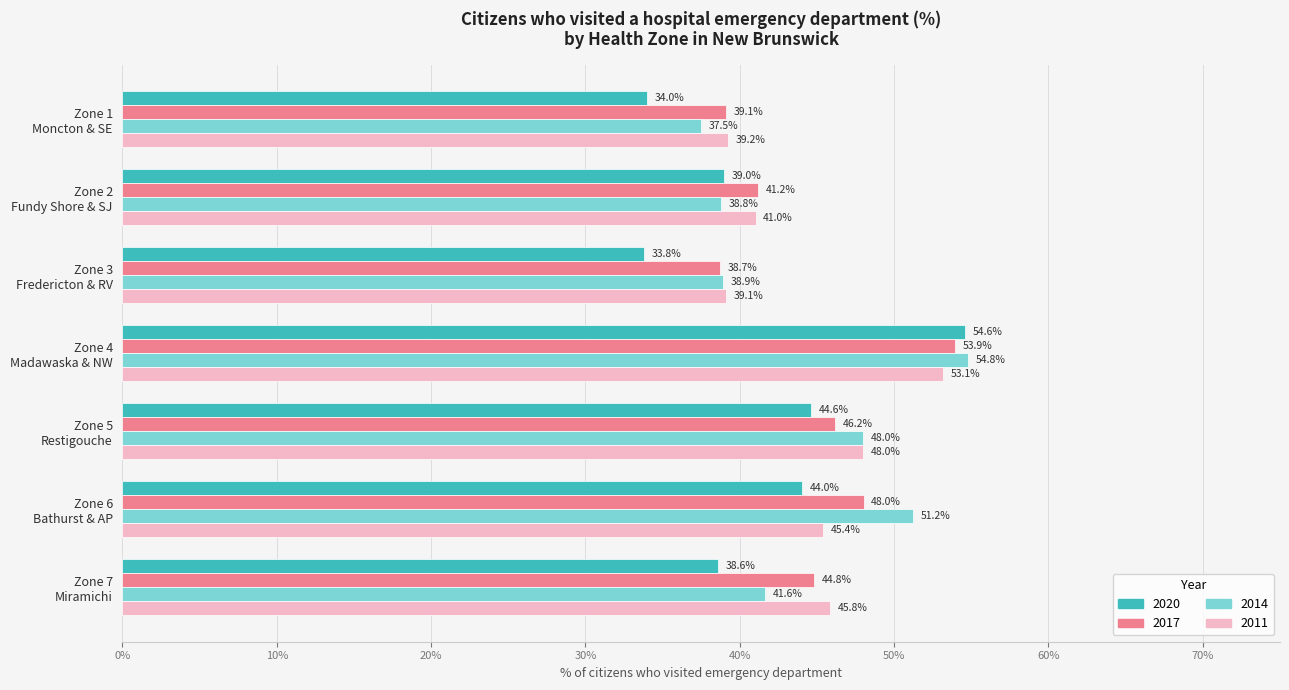

What is the minimum value shown in the chart?

33.8